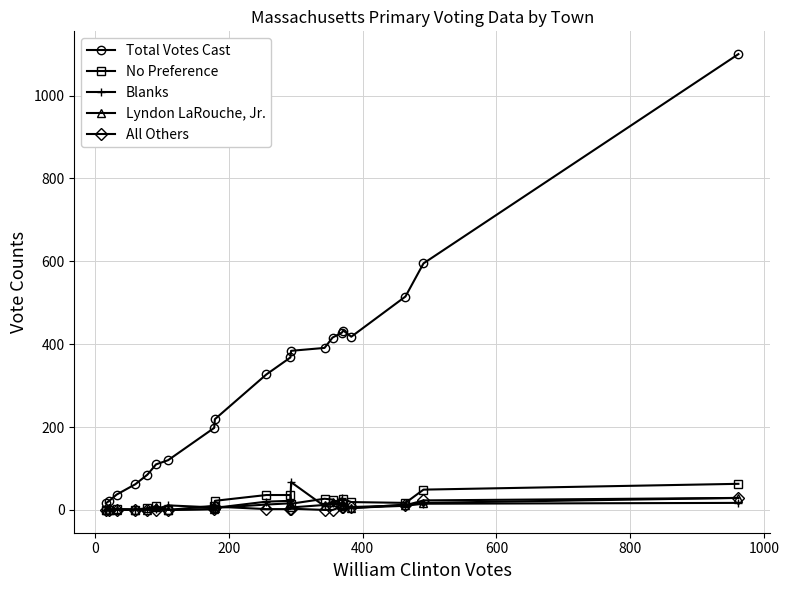

What is the maximum value for No Preference?

63